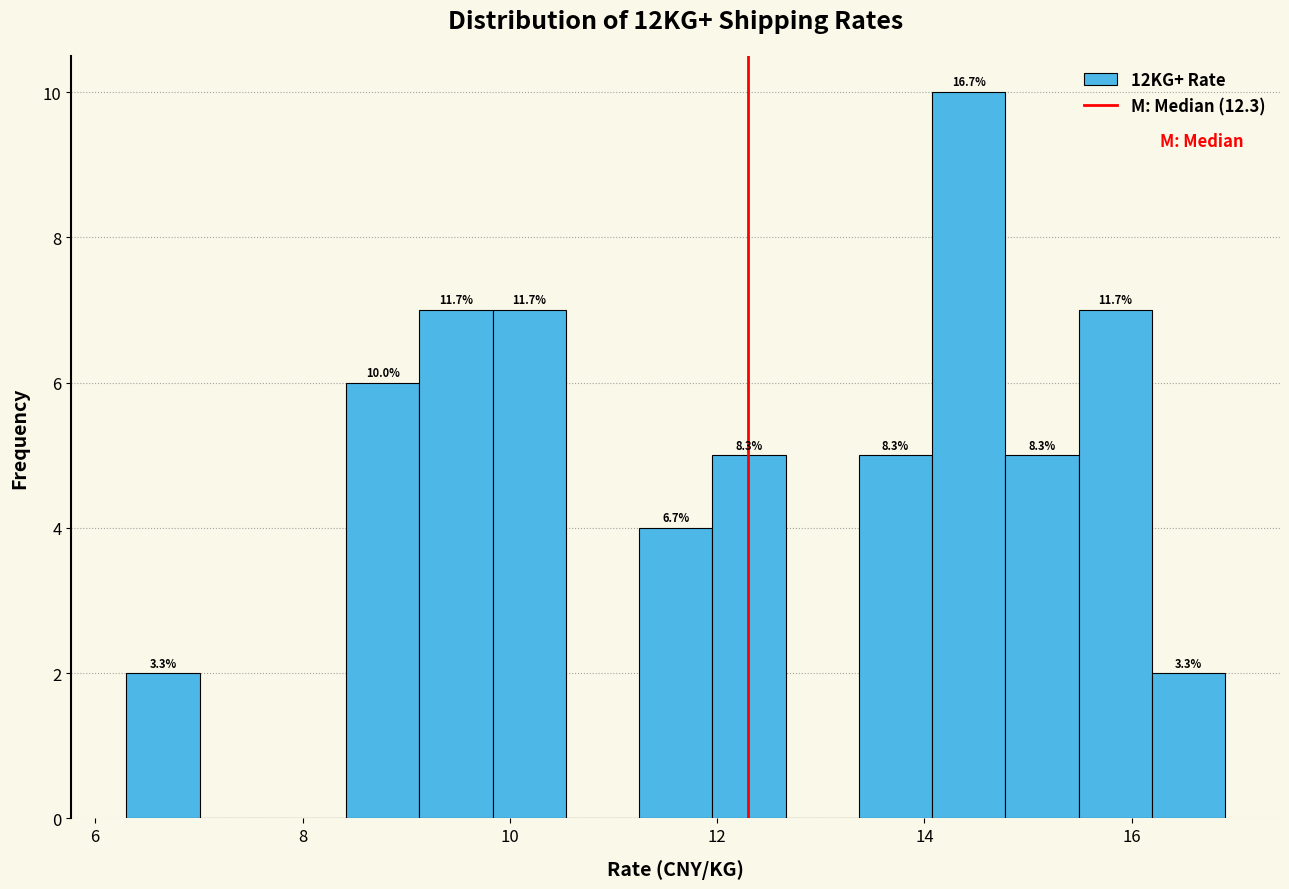

Read against the x-axis, roughly where is the centre of the tallest bar?

14.4